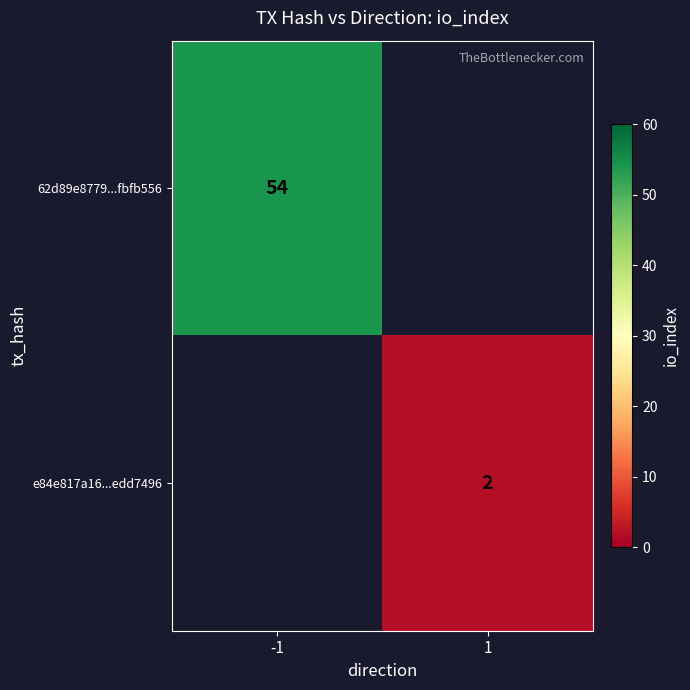

True or false: e84e817a16...edd7496 has a value of 2 at 1.

True